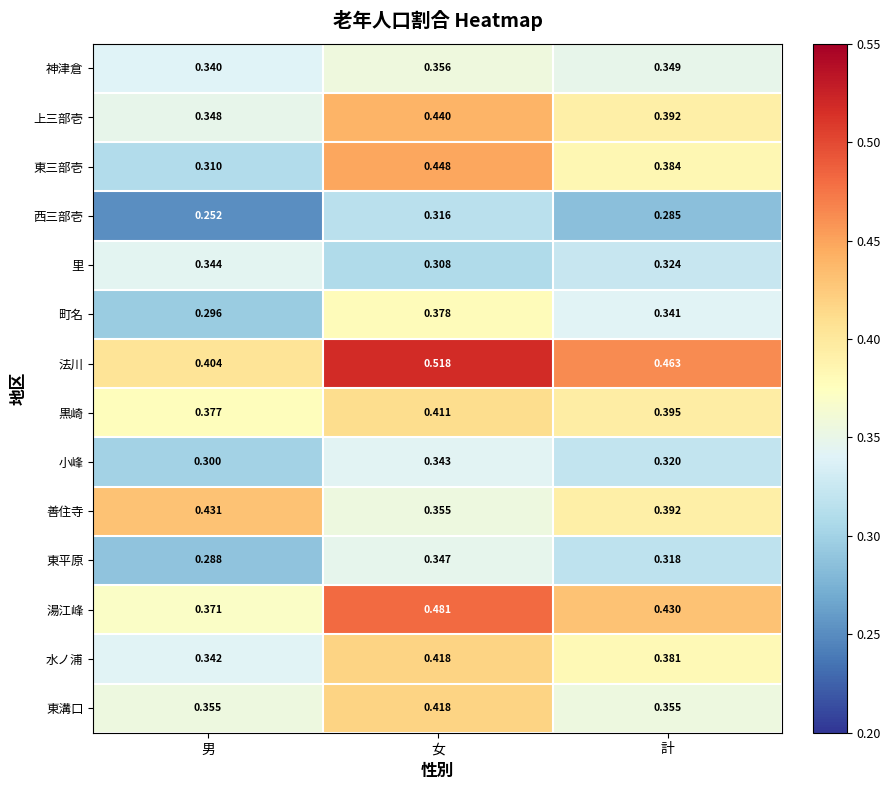

Which series changed the most between 男 and 女?

東三部壱